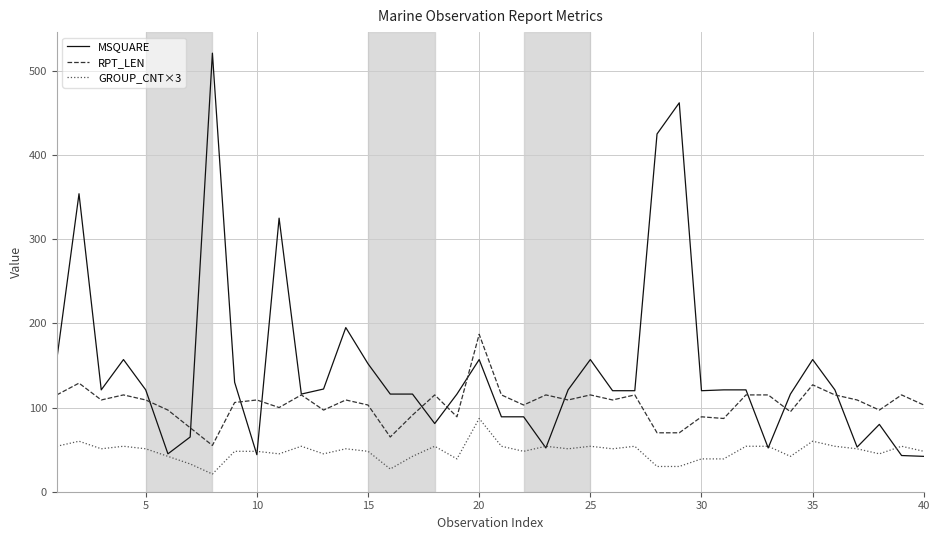

True or false: MSQUARE has more than 2 points higher than both neighbors.

True